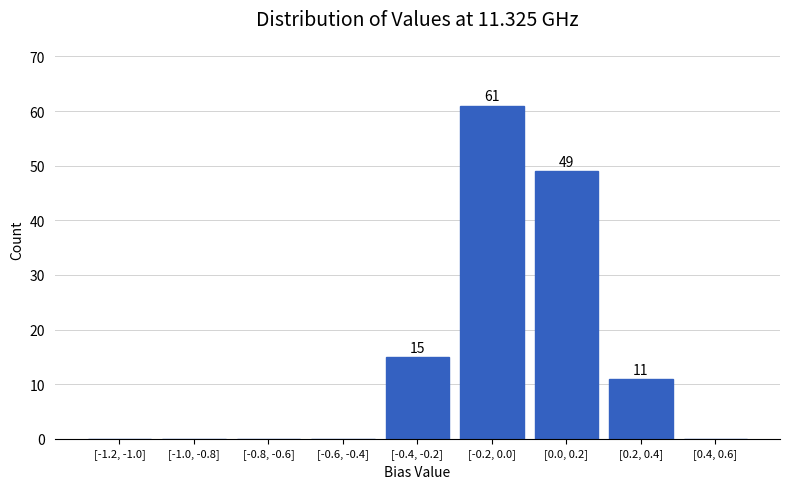

Reading left to right, transcribe all the data shown in this chart.

[-1.2, -1.0]=0	[-1.0, -0.8]=0	[-0.8, -0.6]=0	[-0.6, -0.4]=0	[-0.4, -0.2]=15	[-0.2, 0.0]=61	[0.0, 0.2]=49	[0.2, 0.4]=11	[0.4, 0.6]=0